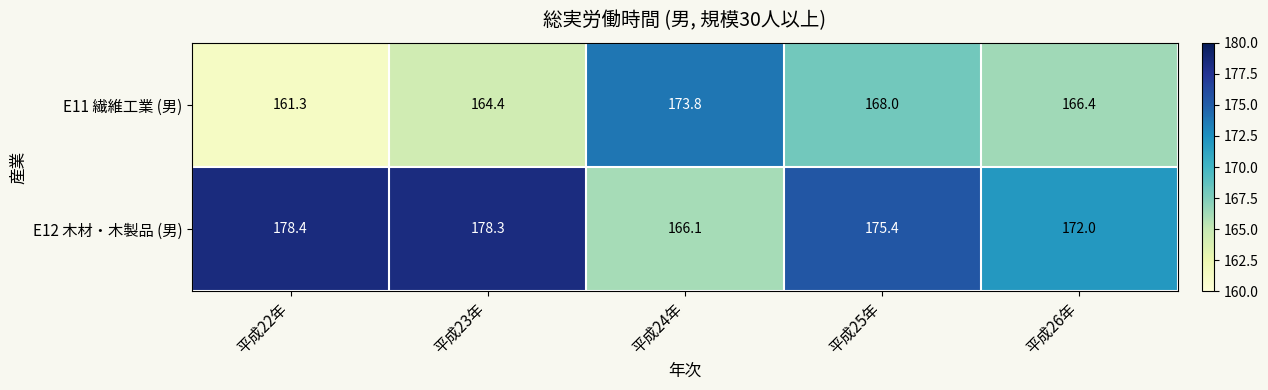

List the series in order of their overall mean, lowest first.

E11 繊維工業 (男), E12 木材・木製品 (男)